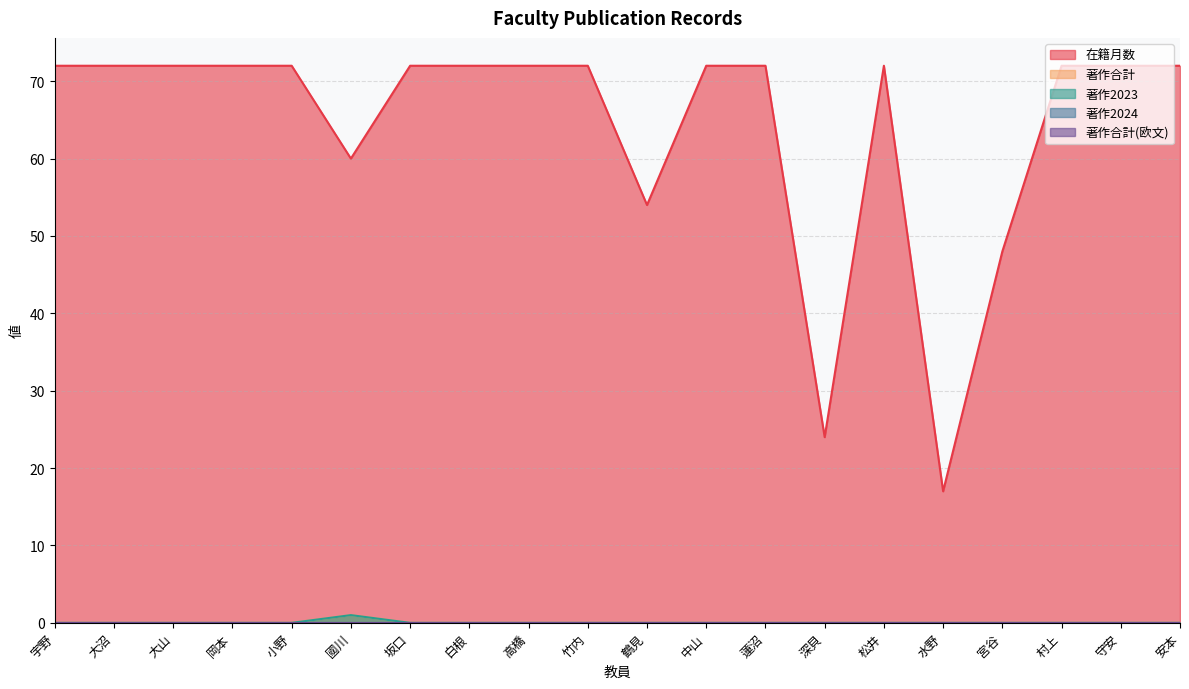

Does the chart have visible grid lines?

Yes